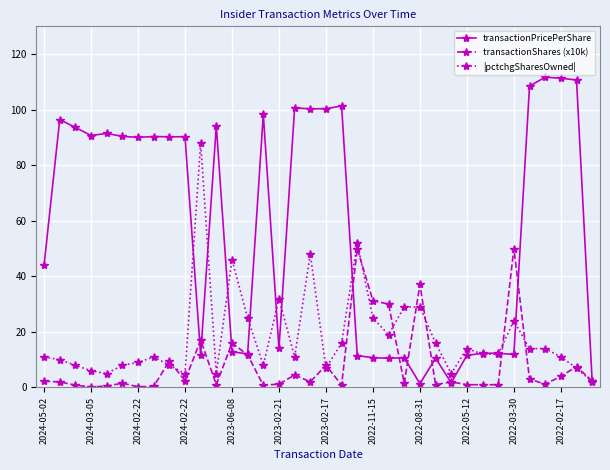

At how many categories does at least one series exceed 92?

12